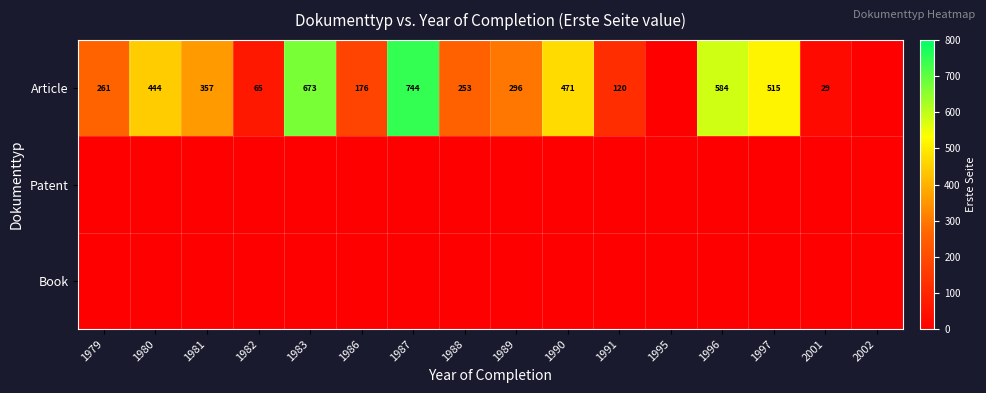

Is it true that Article equals 29 at 2001?

True